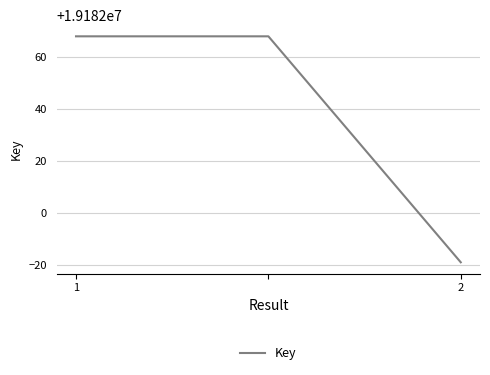

Is this an area chart (filled region under the line)?

No